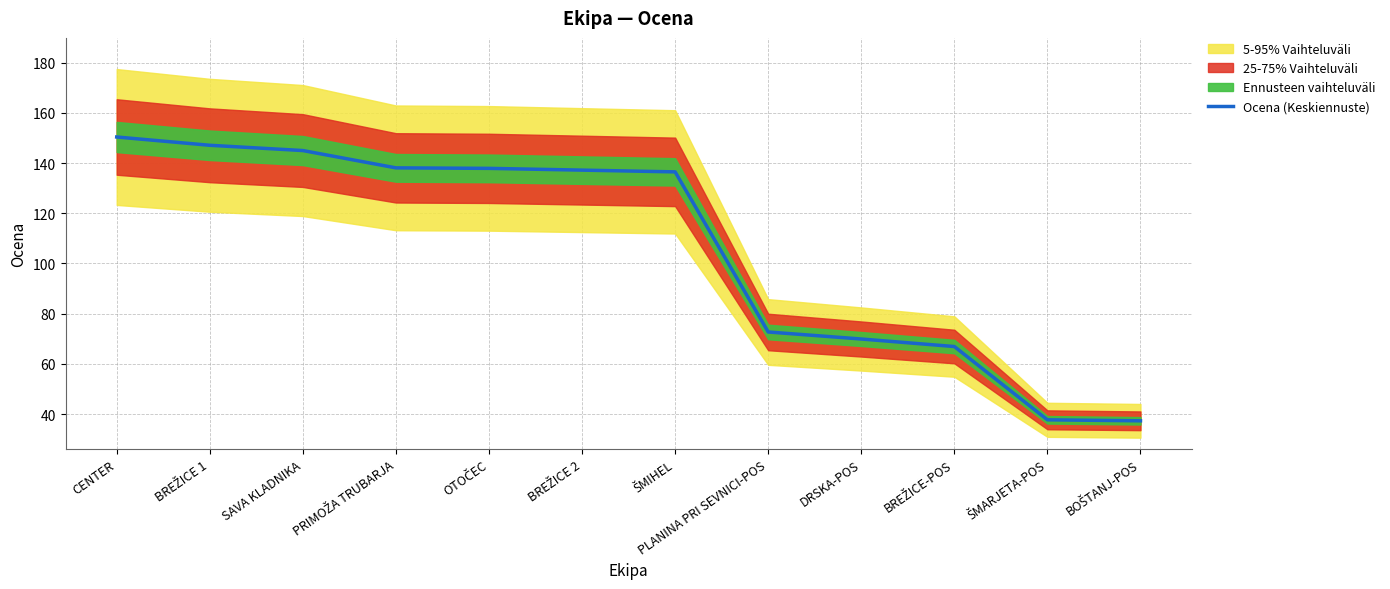

Reading left to right, list all the values displayed in this chart.

150.4	147.1	145.0	138.1	137.9	137.2	136.5	72.7	69.9	66.9	37.7	37.3